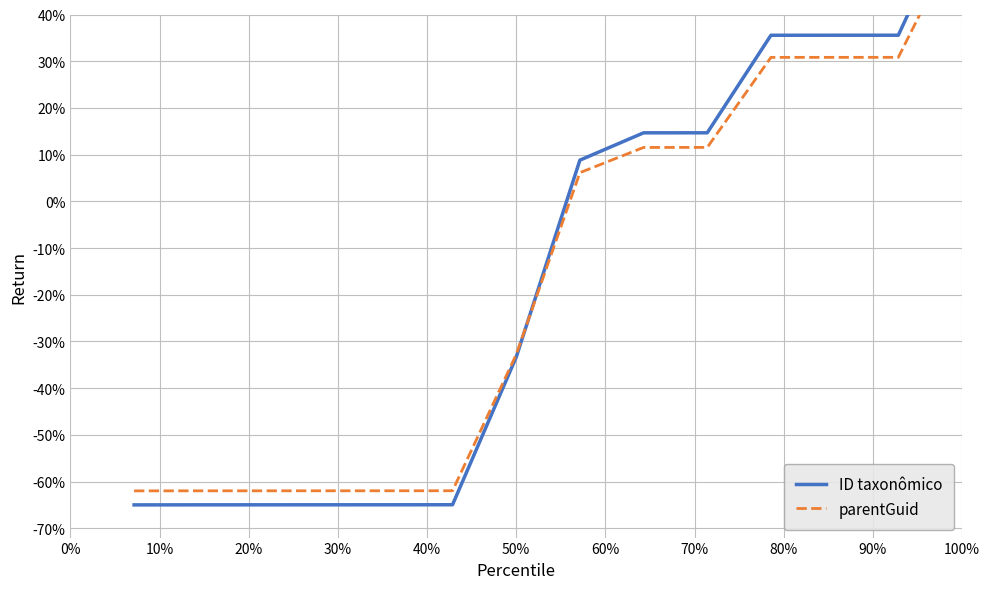

Which category has the highest value in the ID taxonômico series?

100%